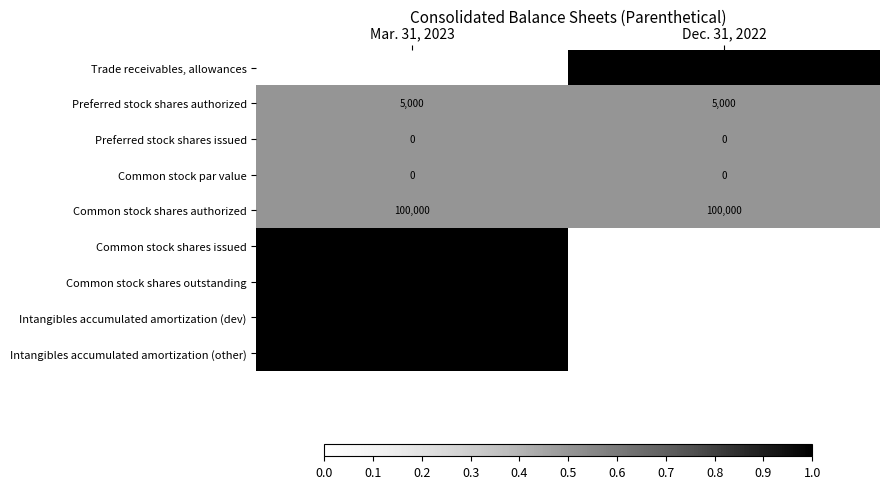

Reading left to right, what are all the values shown in this chart?

Trade receivables, allowances: 8248	8423
Preferred stock shares authorized: 5000	5000
Preferred stock shares issued: 0	0
Common stock par value: 0	0
Common stock shares authorized: 100000	100000
Common stock shares issued: 57472	57306
Common stock shares outstanding: 57472	57306
Intangibles accumulated amortization (dev): 285008	274570
Intangibles accumulated amortization (other): 71742	69780